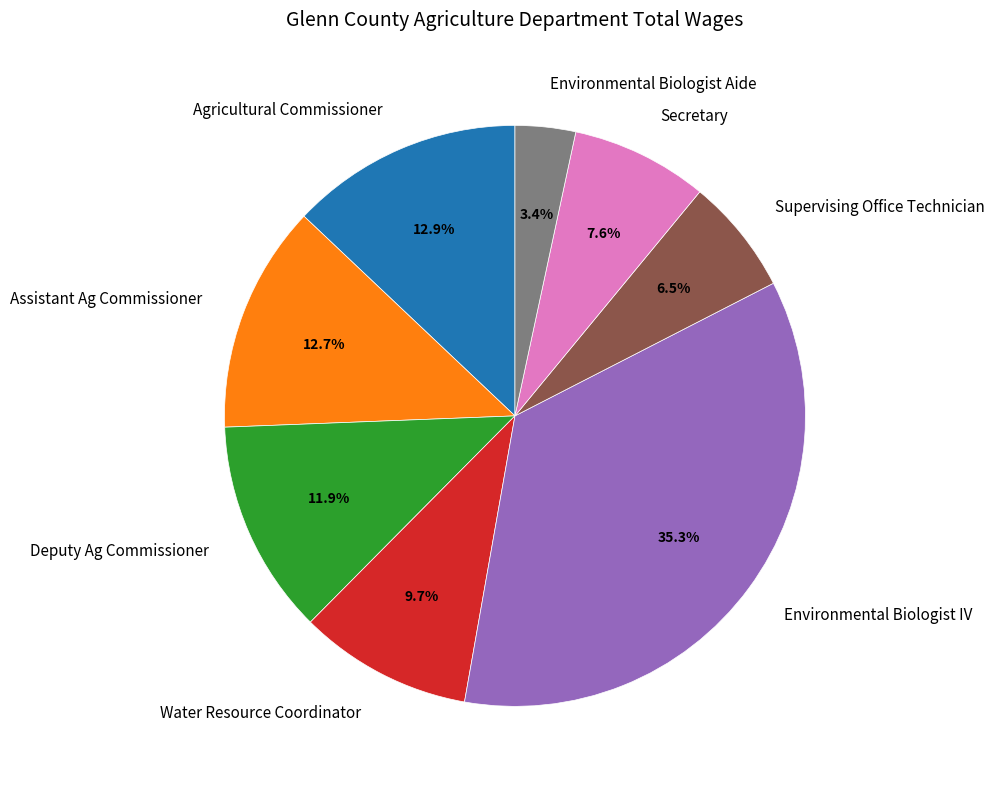

Which category has the biggest portion of the pie?

Environmental Biologist IV